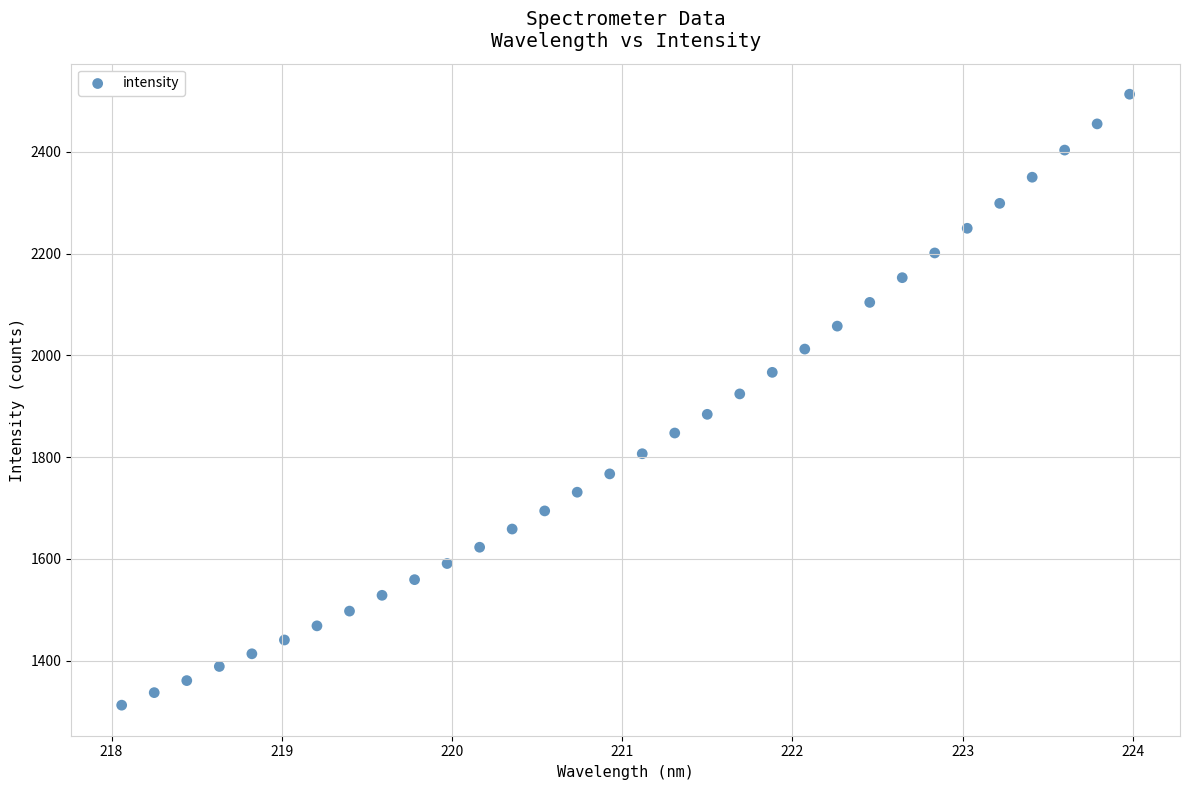

What is the range of Y values (max minus min)?

1201.1